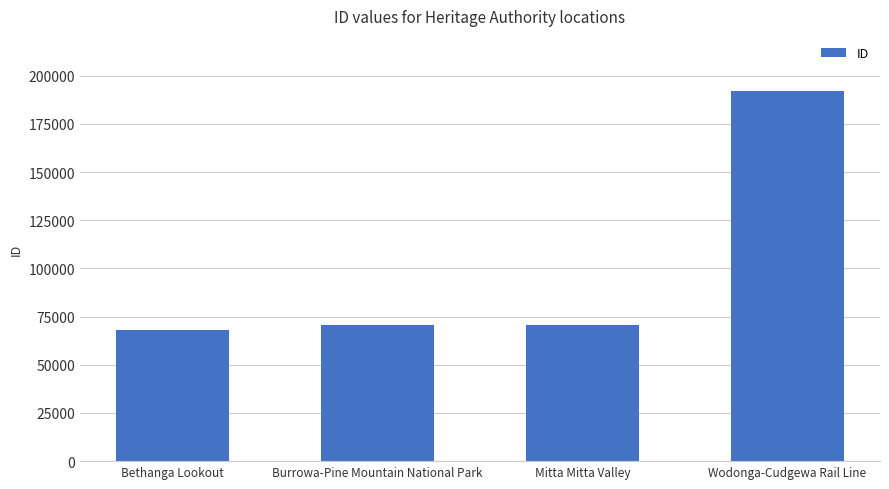

What is the value of the 1st bar from the left?

68085